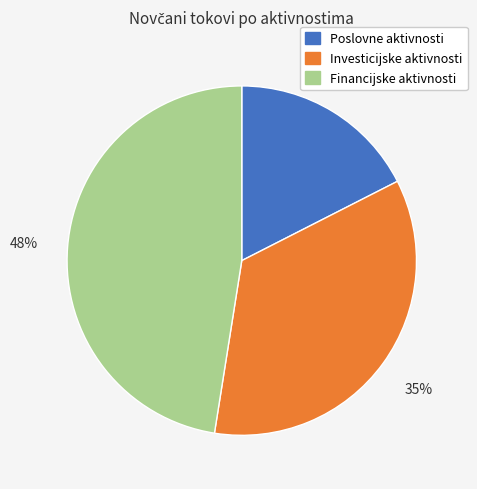

To the nearest percent, what is the average slice percentage?

33%